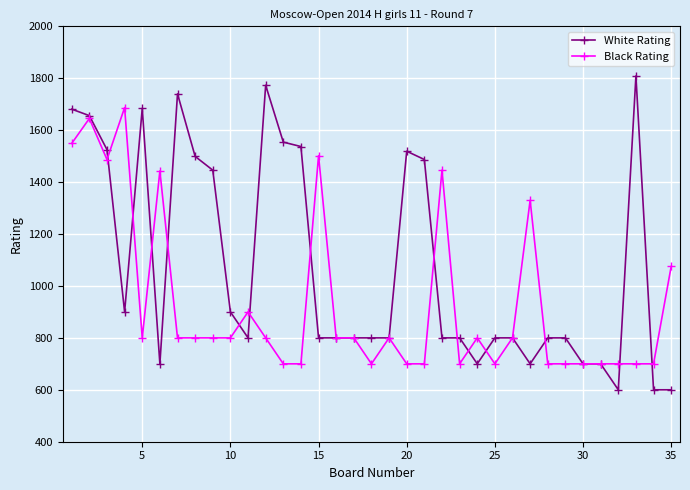

What is the maximum value for White Rating?

1809